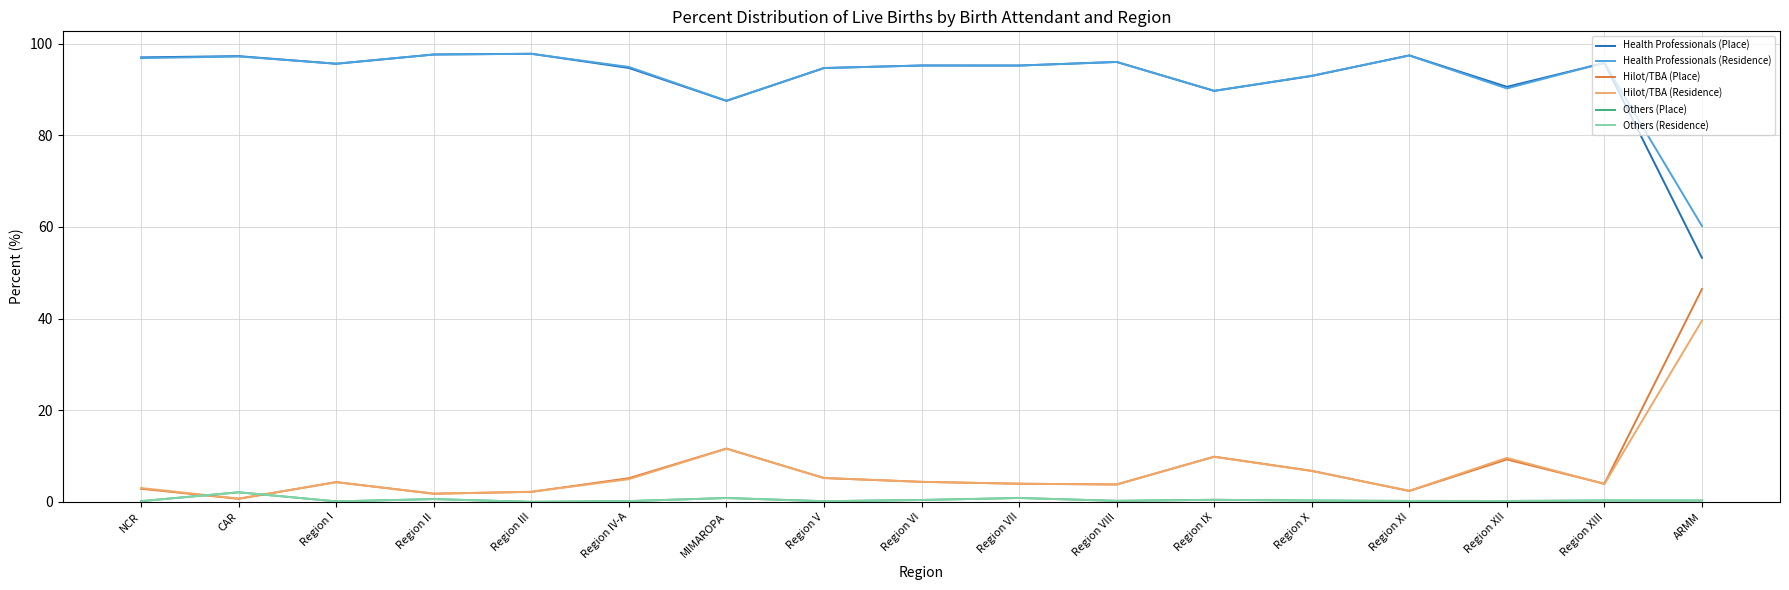

The value of Hilot/TBA (Place) at Region XII is 9.3. True or false?

True